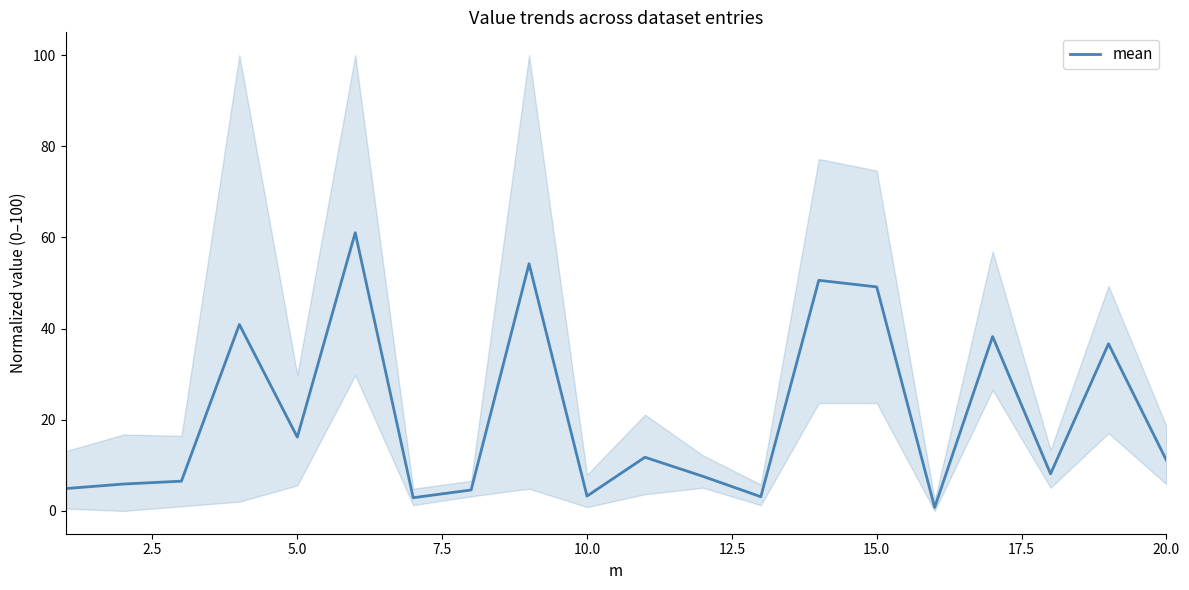

How many data points does each series have?

20